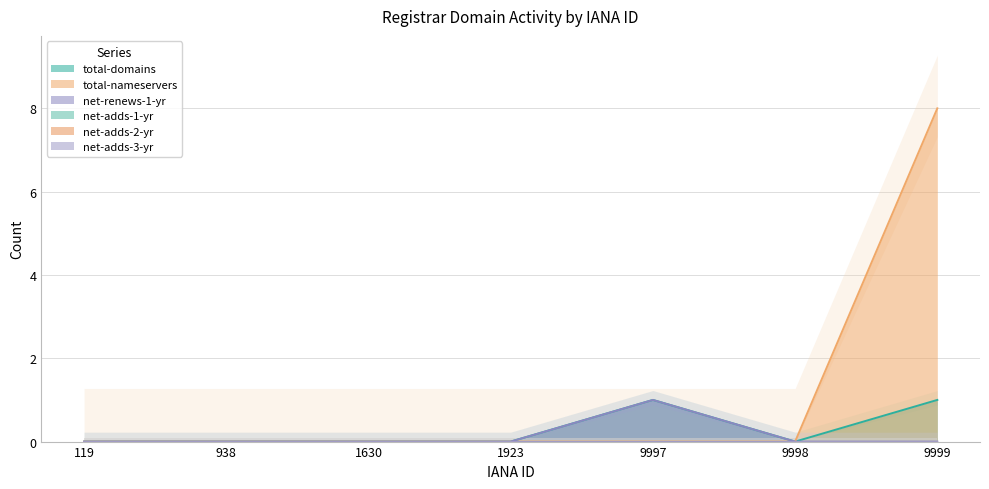

The total-domains series shows 0 at 119. True or false?

True